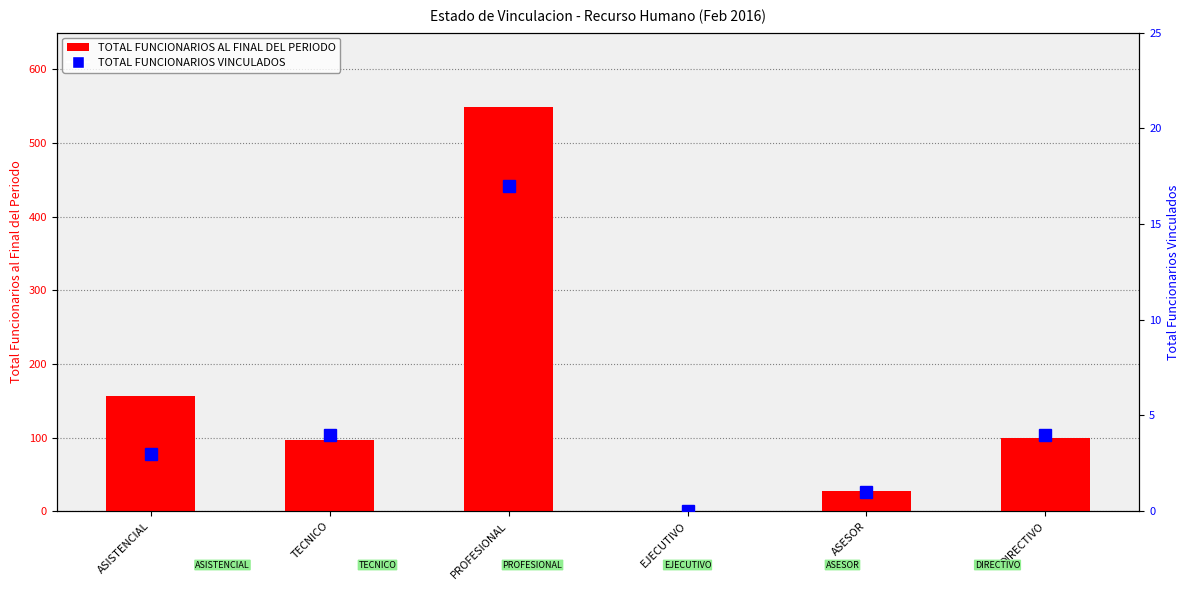

Reading right to left, extract all data points from this chart.

TOTAL FUNCIONARIOS AL FINAL DEL PERIODO: DIRECTIVO=99	ASESOR=28	EJECUTIVO=0	PROFESIONAL=549	TECNICO=96	ASISTENCIAL=156
TOTAL FUNCIONARIOS VINCULADOS: DIRECTIVO=4	ASESOR=1	EJECUTIVO=0	PROFESIONAL=17	TECNICO=4	ASISTENCIAL=3